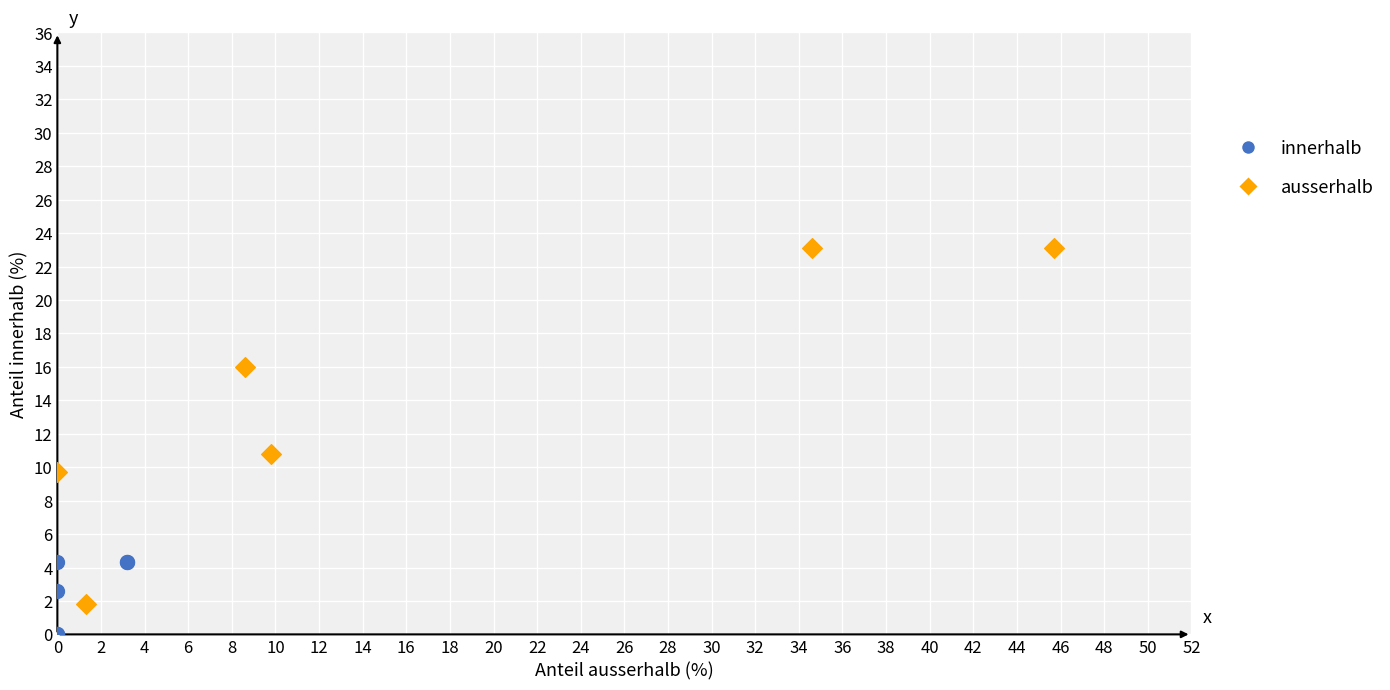

Which series has the largest Y range (max minus min)?

ausserhalb